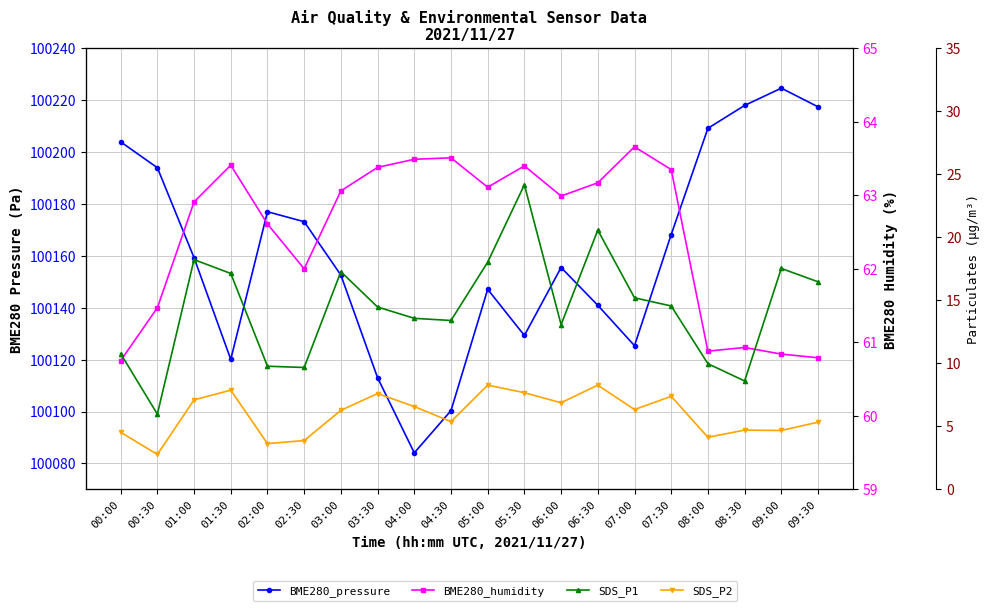

True or false: SDS_P1 and BME280_pressure cross at least once.

False